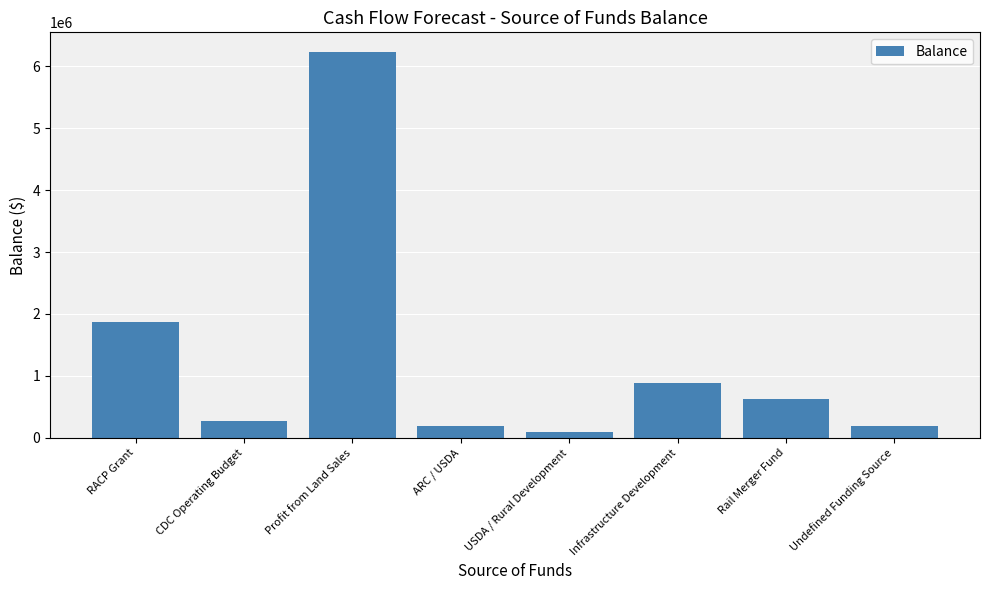

How many data points does each series have?

8